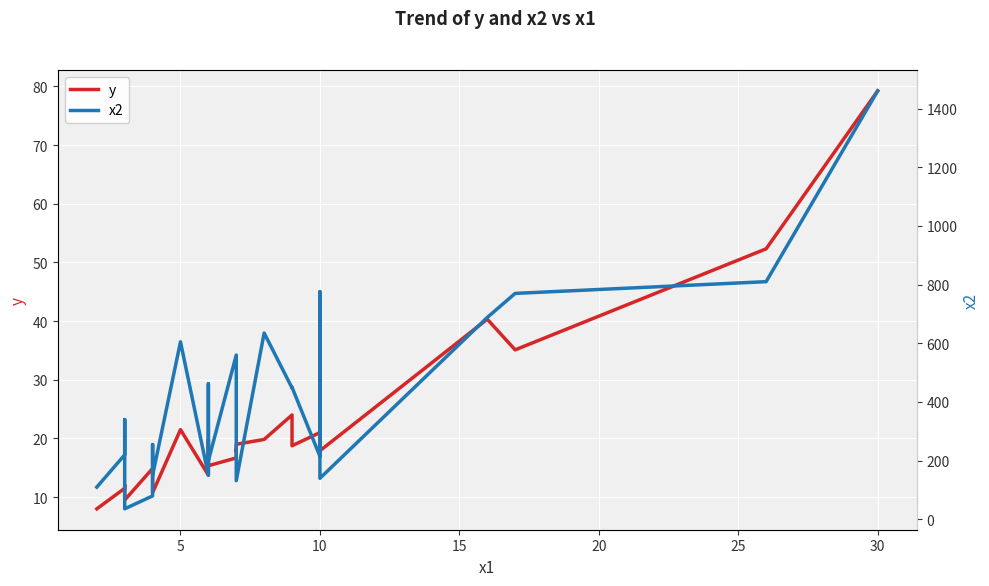

What is the maximum value for x2?

1460.0